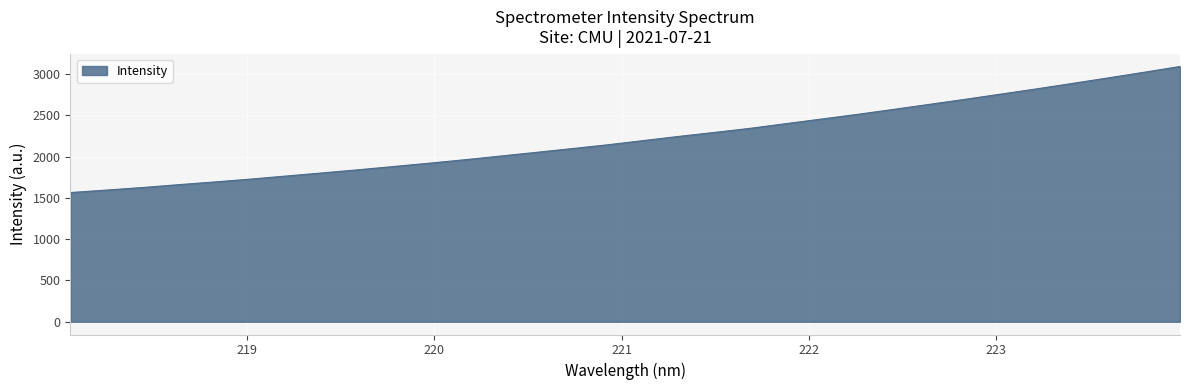

What is the smallest value displayed?

1565.7